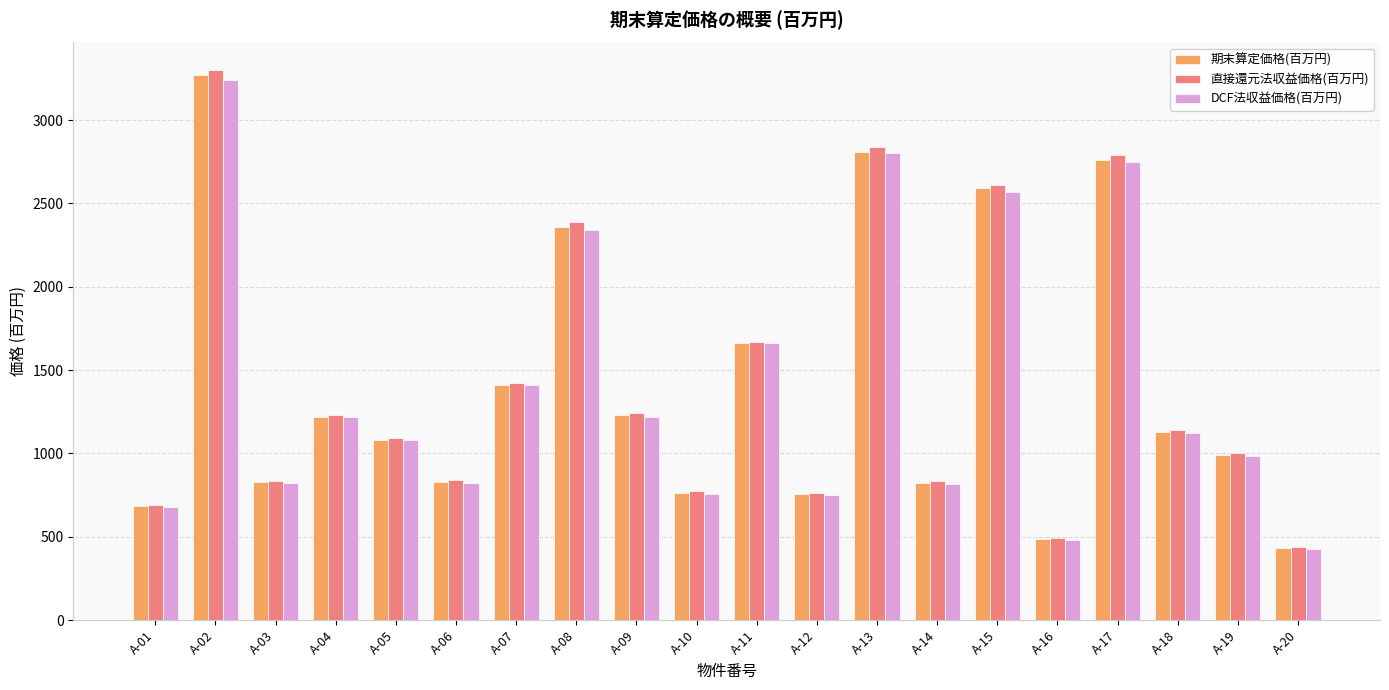

The value of DCF法収益価格(百万円) at A-14 is 816. True or false?

True